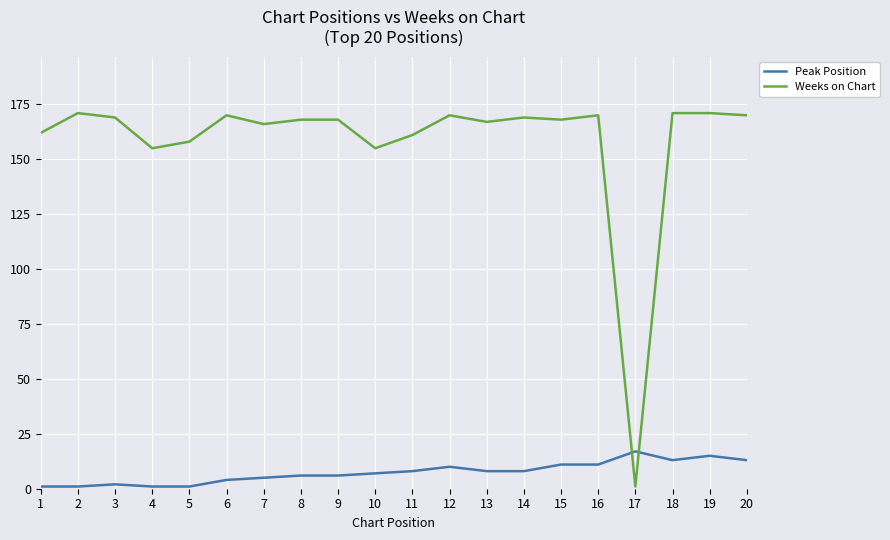

What is the difference between the maximum and minimum values in the Weeks on Chart series?

170